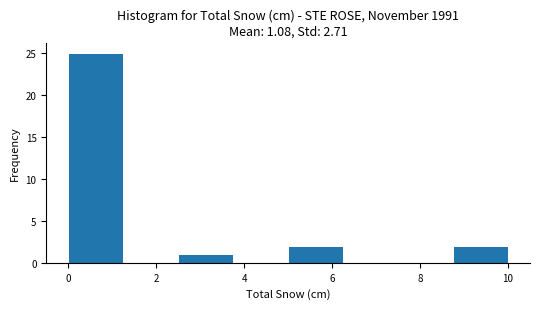

Reading left to right, transcribe this chart: for each bar, give the range it covers on the x-axis and its height. Neither the bar edges nor the heights are printed on the chart, so give them approximately, as read against the axes.

0.00 to 1.25: 25
1.25 to 2.50: 0
2.50 to 3.75: 1
3.75 to 5.00: 0
5.00 to 6.25: 2
6.25 to 7.50: 0
7.50 to 8.75: 0
8.75 to 10.00: 2